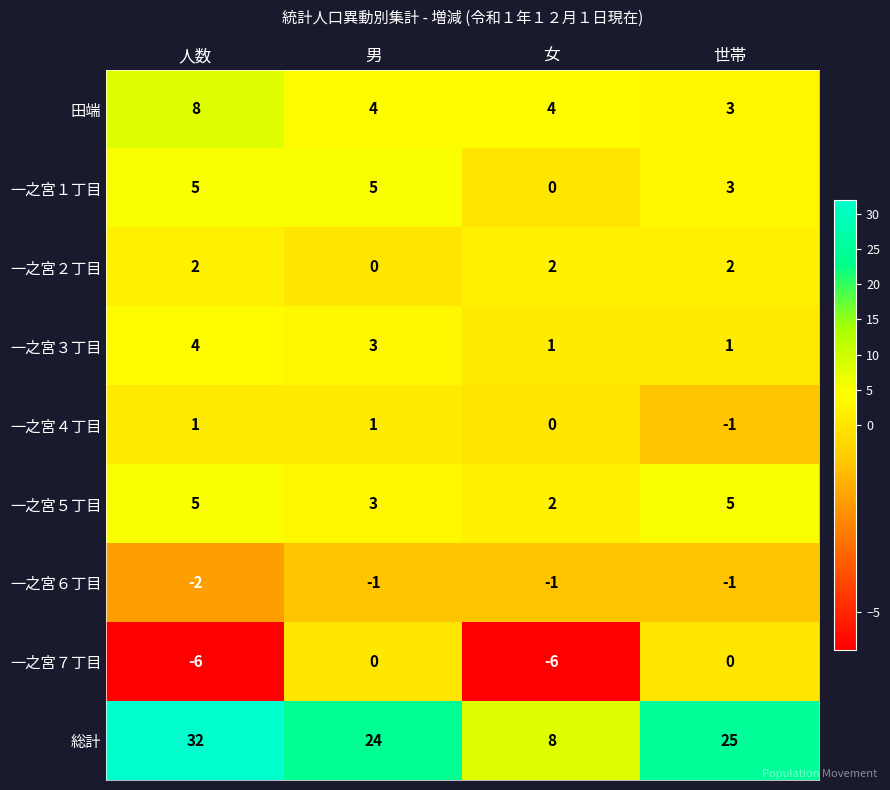

Count the 一之宮７丁目 values in the range -6 to 0.

4